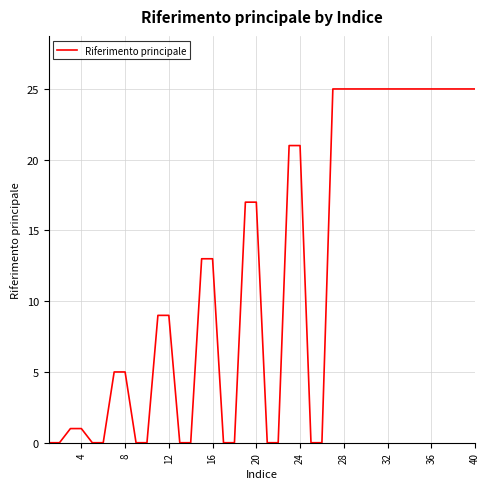

How many lines are shown in the chart?

1